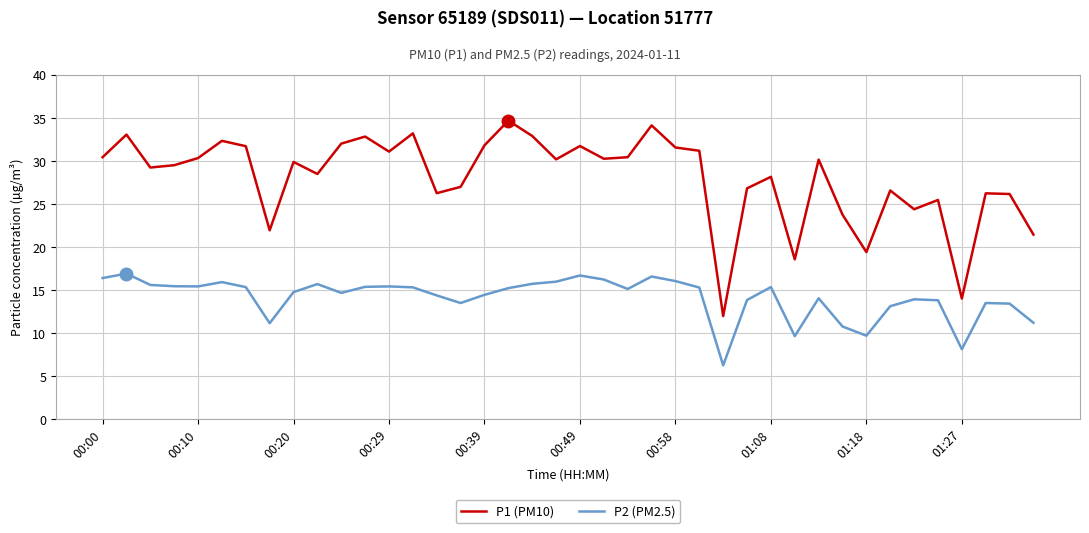

List the series in order of their peak value, lowest first.

P2 (PM2.5), P1 (PM10)